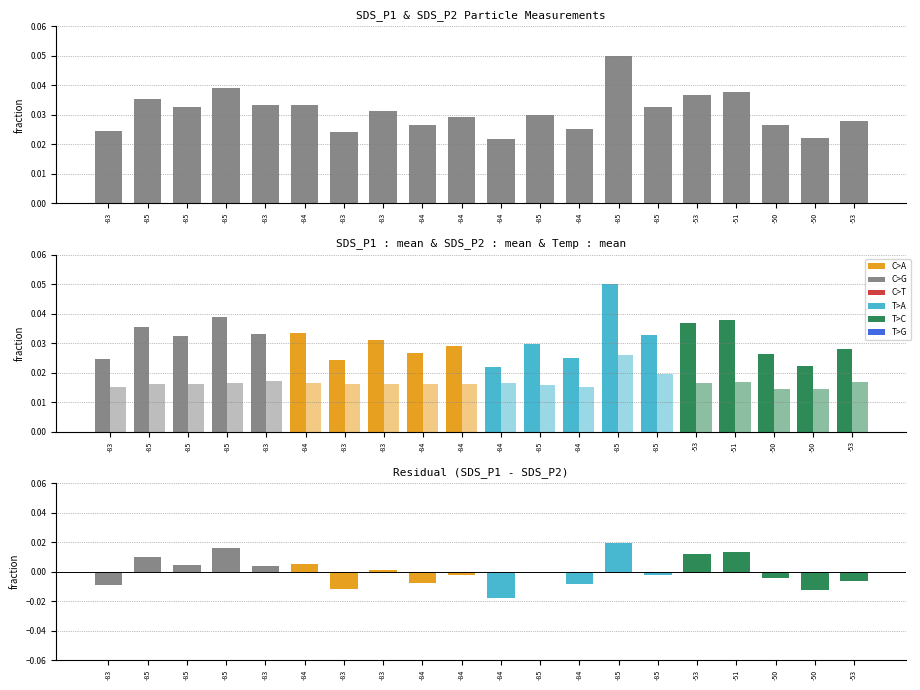

How many bars are there in each group?

2